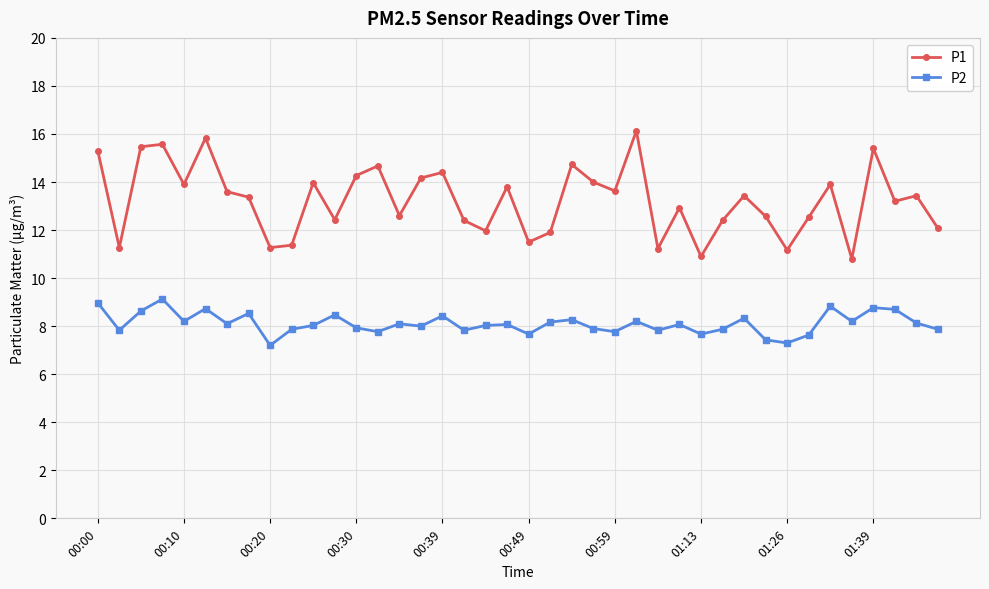

How many data points does each series have?

40